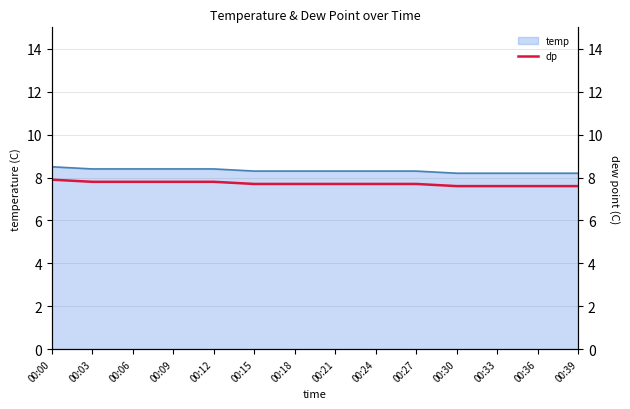

List the labels in order of value, largest first.

00:00, 00:03, 00:06, 00:09, 00:12, 00:15, 00:18, 00:21, 00:24, 00:27, 00:30, 00:33, 00:36, 00:39